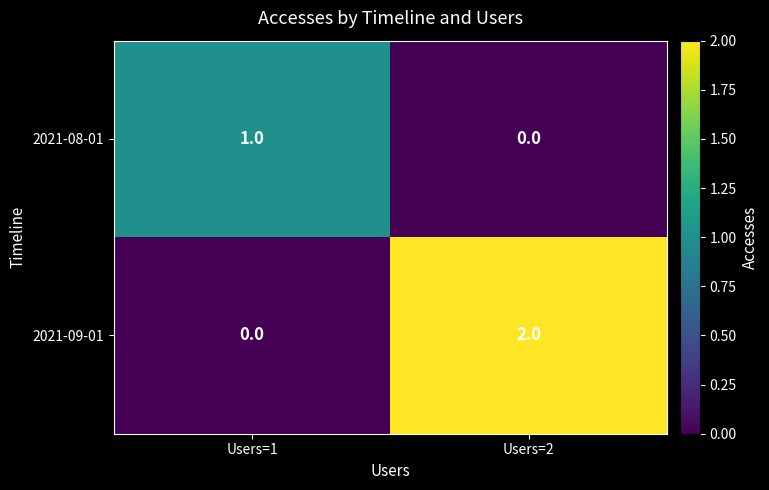

At Users=1, list the series in order from smallest to largest.

2021-09-01, 2021-08-01